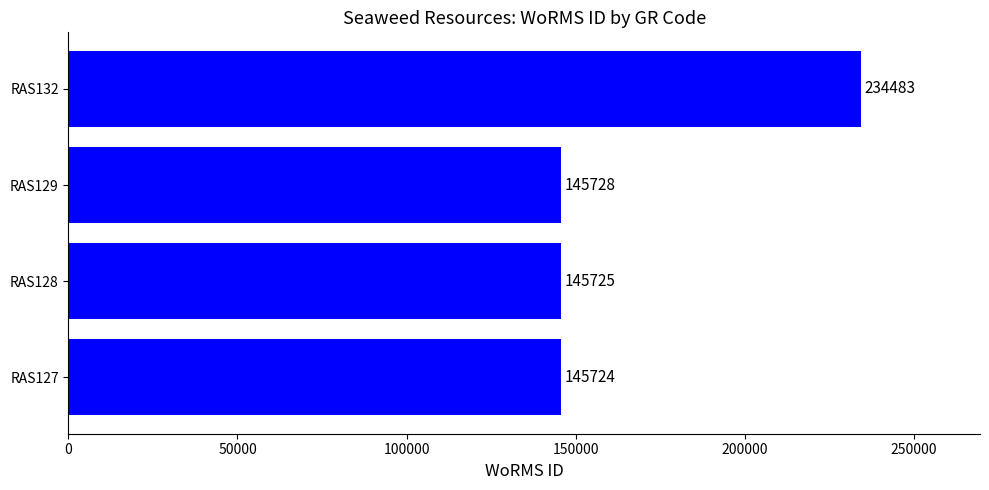

What is the maximum value shown in the chart?

234483